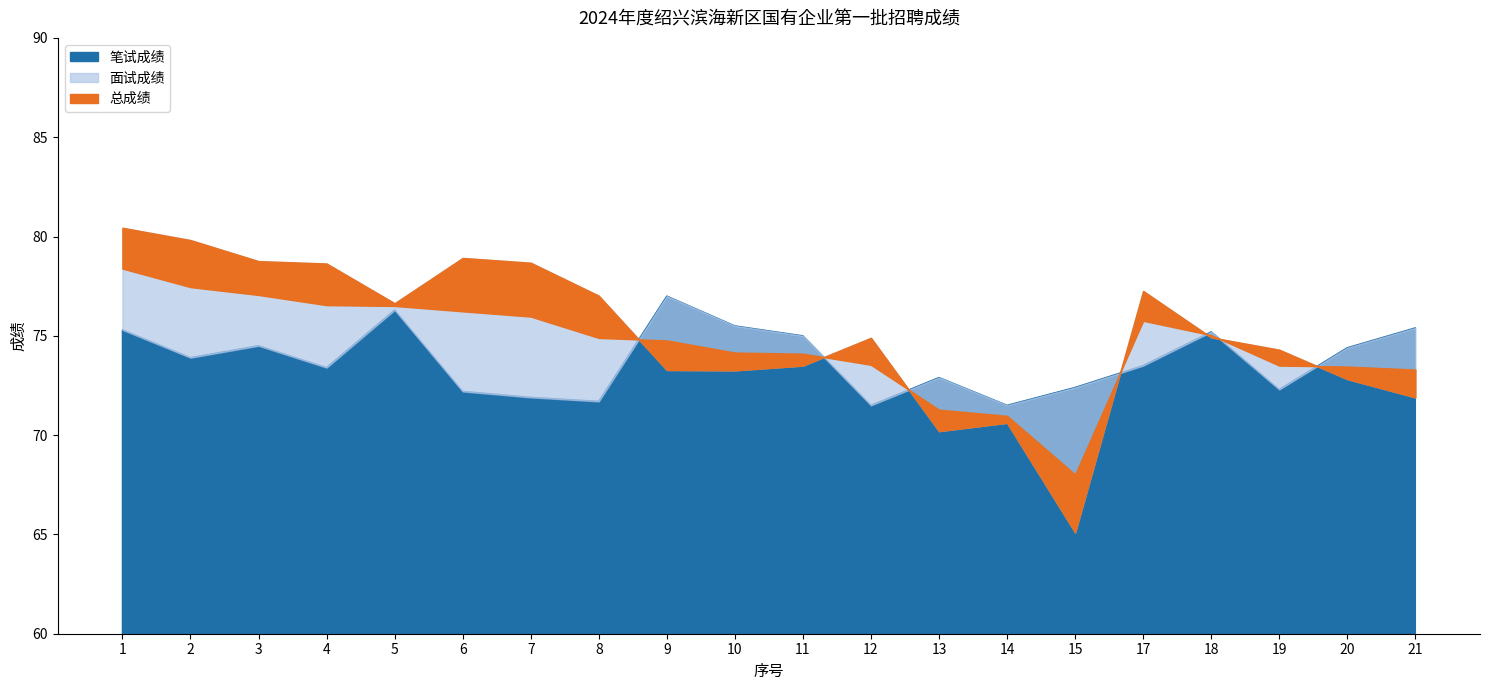

What is the spread (max minus min) of values at 6?

6.7